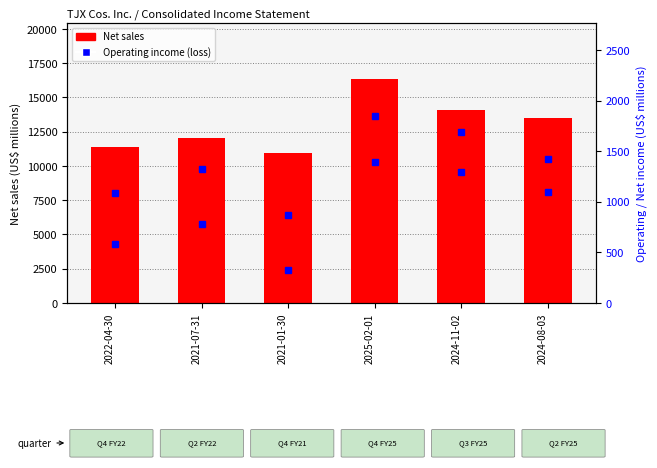

Rank the series by their maximum value, from lowest to highest.

Net income (loss), Operating income (loss), Net sales